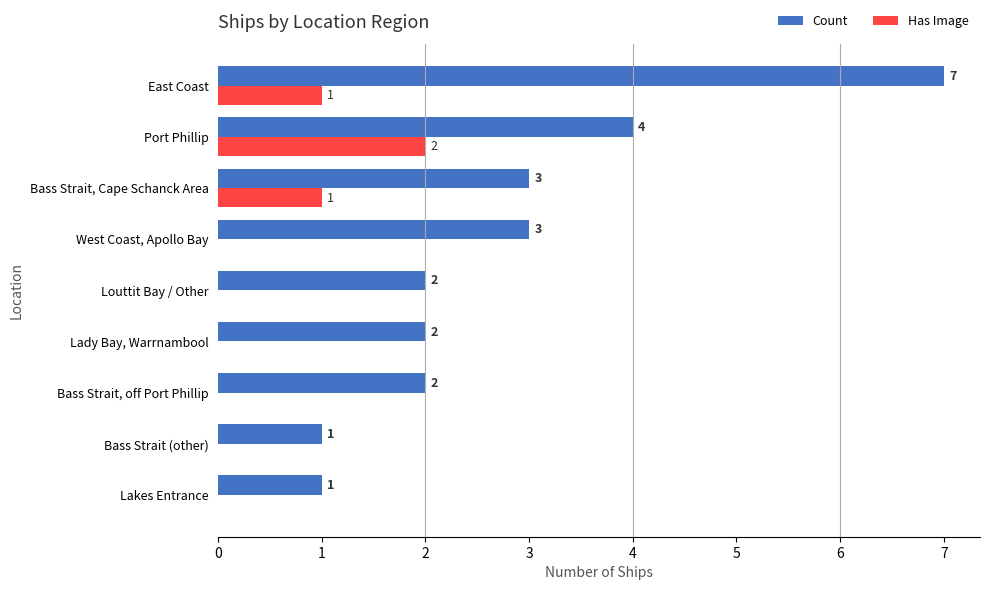

What is the sum of the Has Image values at East Coast and Port Phillip?

3